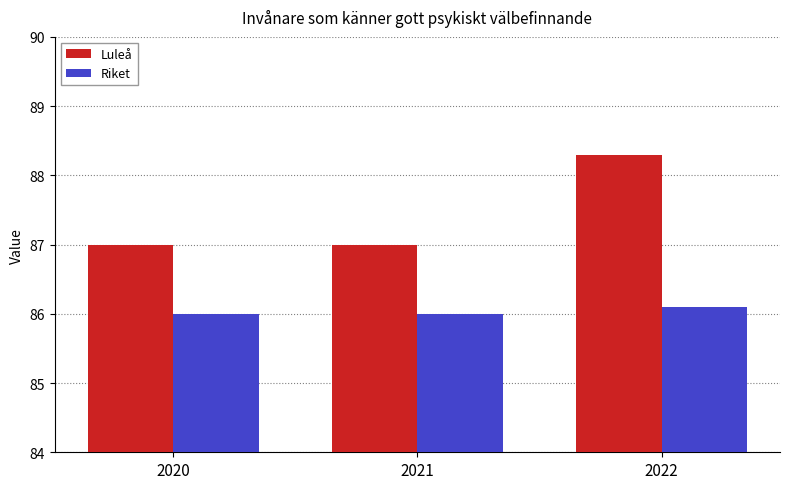

What is the difference between the highest and lowest values at 2022?

2.2